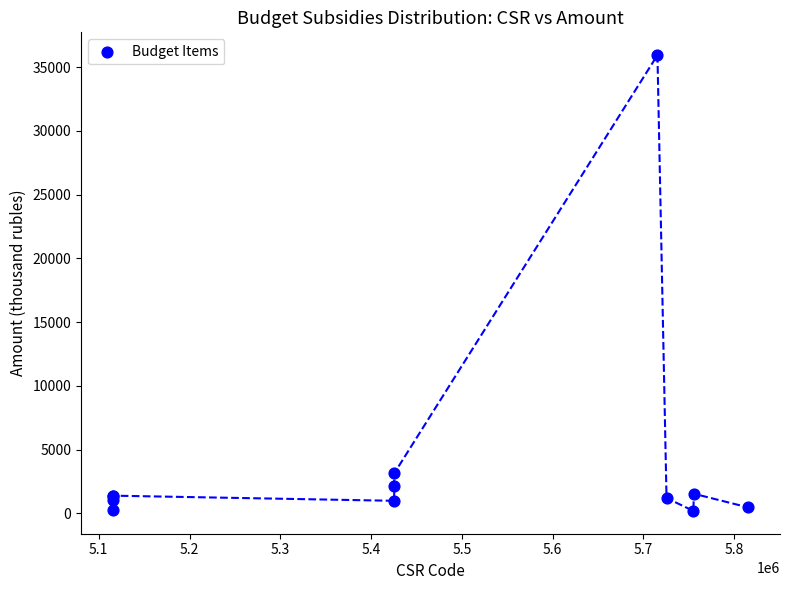

What Y value in the scatter plot is closest to 18063?

3124.5